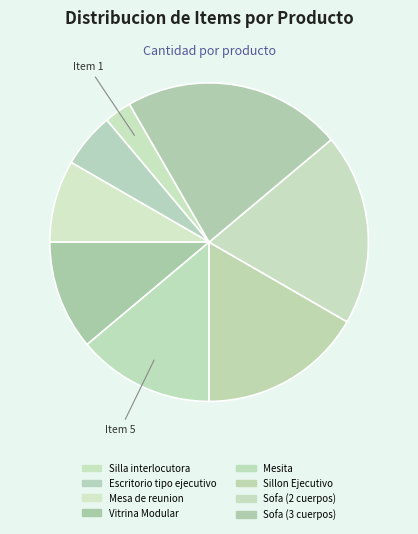

Which slice is the smallest?

Silla interlocutora